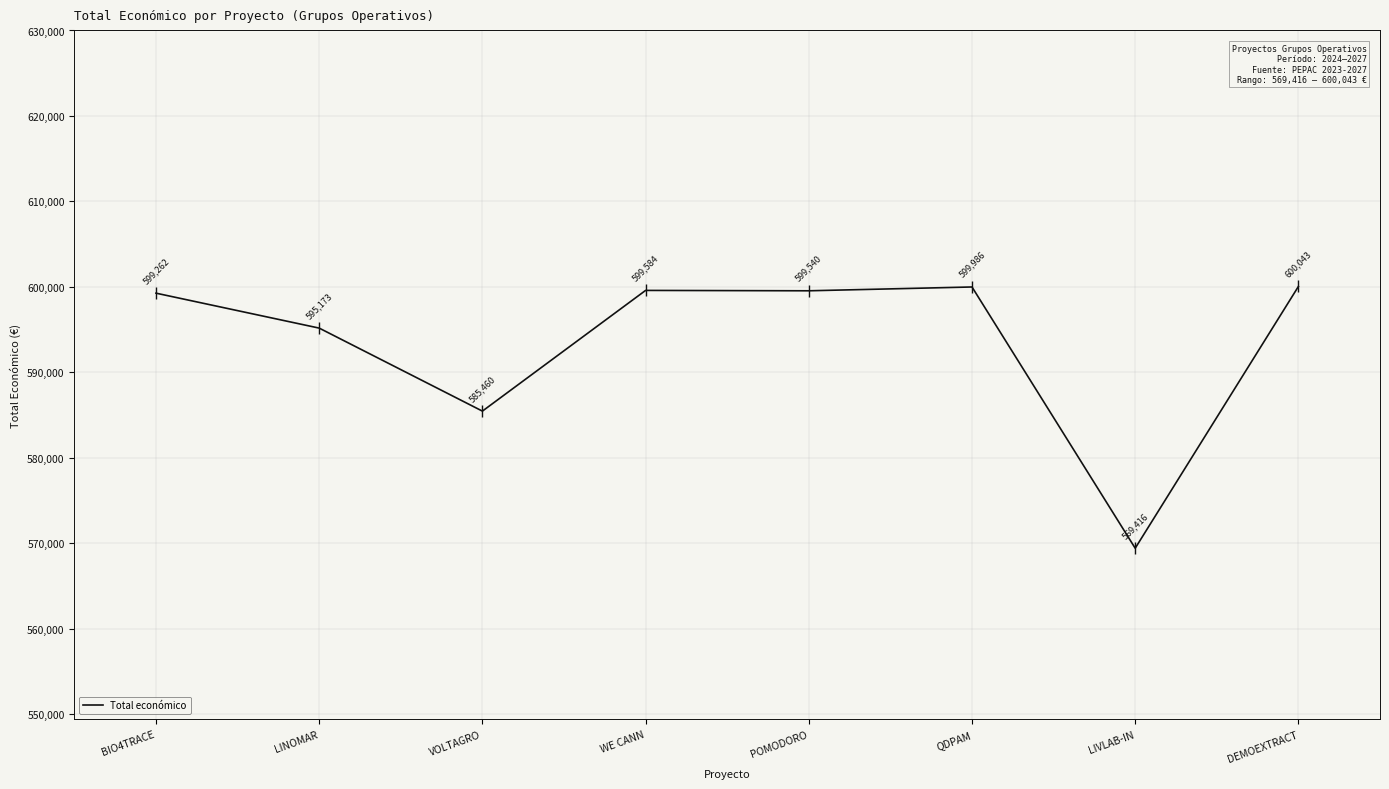

Reading left to right, list all the values displayed in this chart.

599262	595173	585460	599584	599540	599986	569416	600043